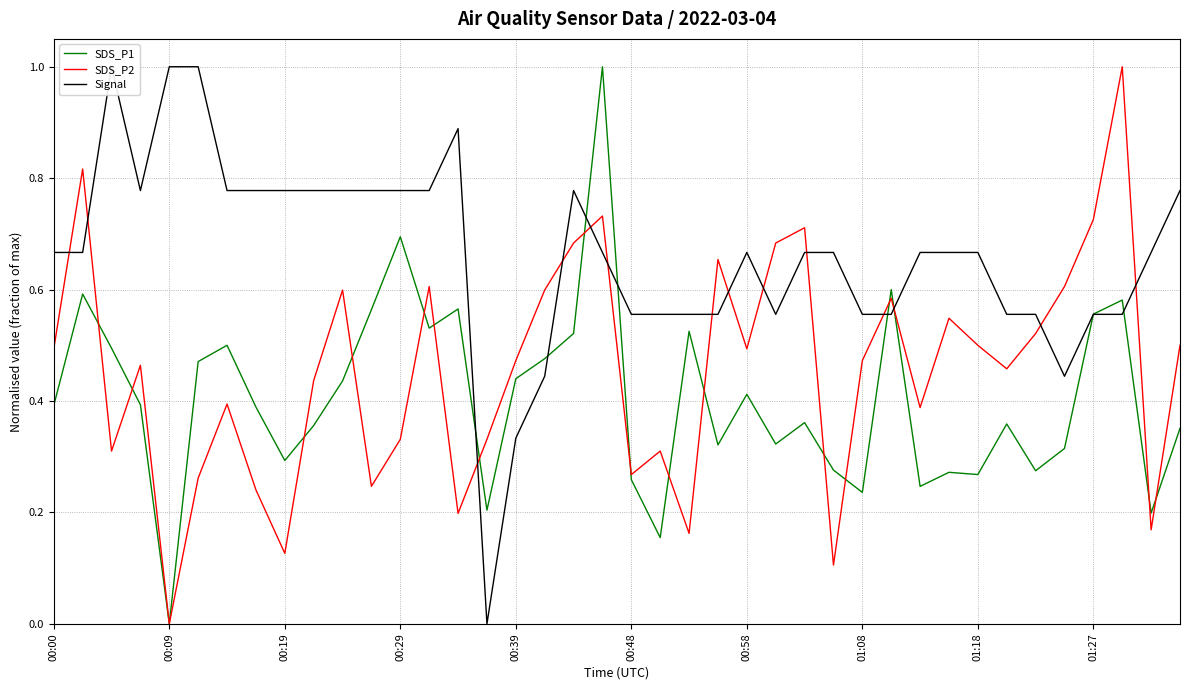

Where is Signal nearest to the value 0?

15